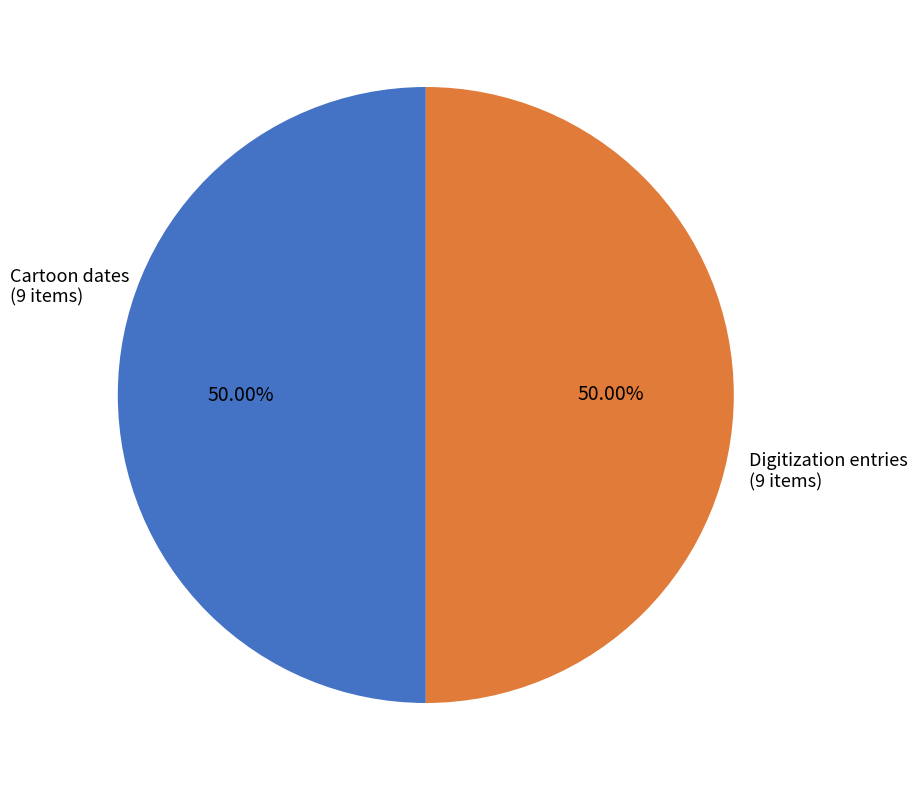

What is the ratio of the value at Digitization entries (9 items) to the value at Cartoon dates (9 items)?

1.0